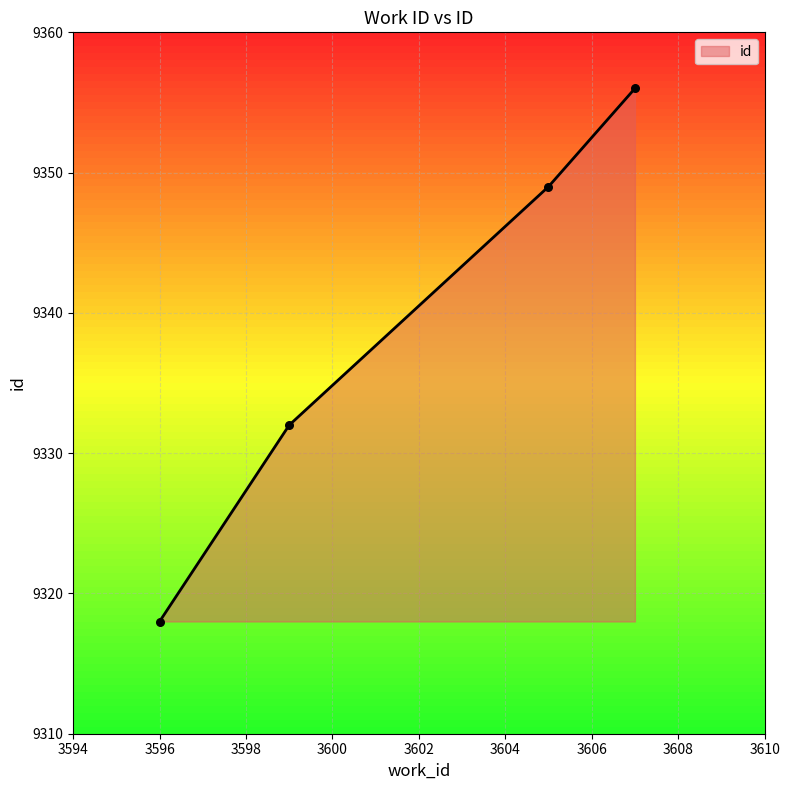

True or false: there are more than 2 points higher than both neighbors.

False